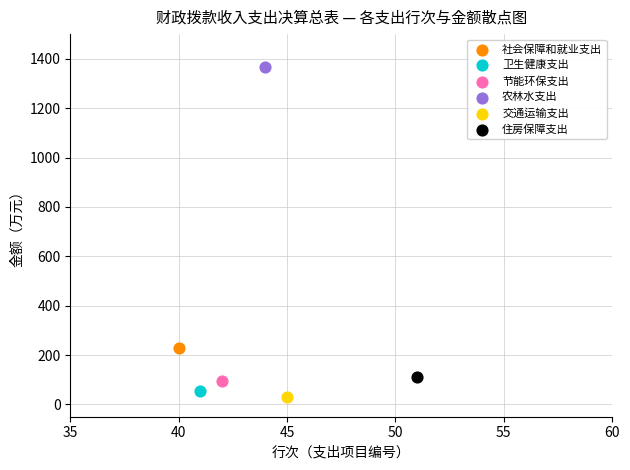

Which series contains the highest Y value?

农林水支出